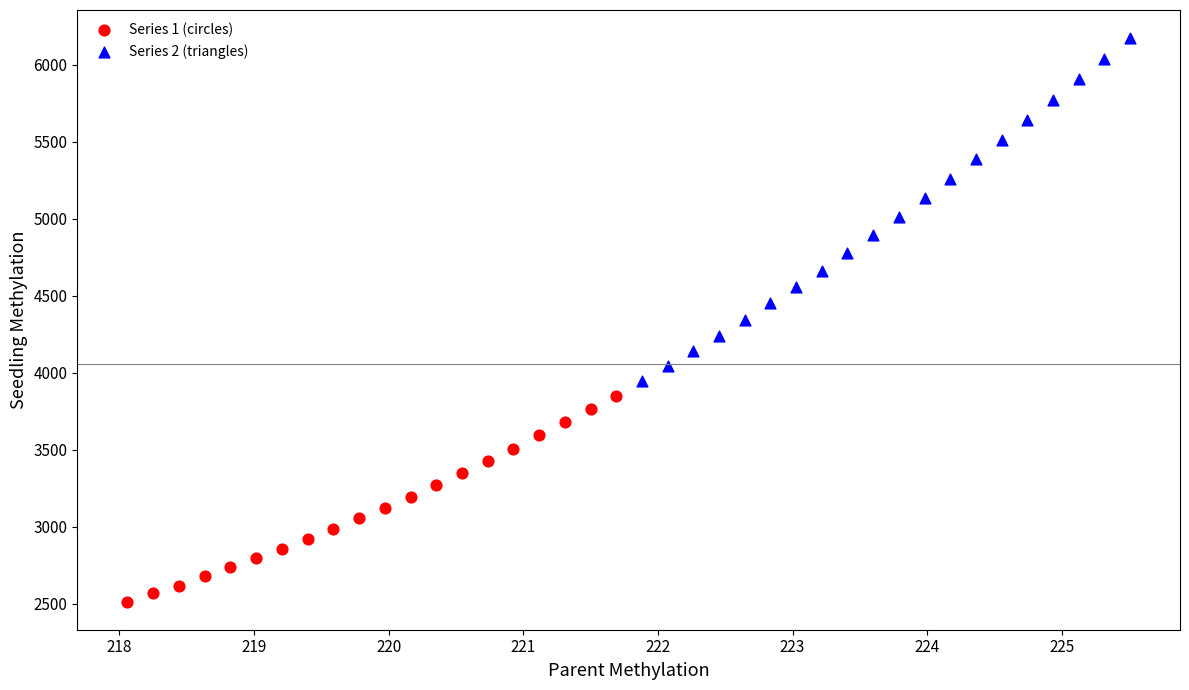

Which series has the widest spread of Y values?

Series 2 (triangles)